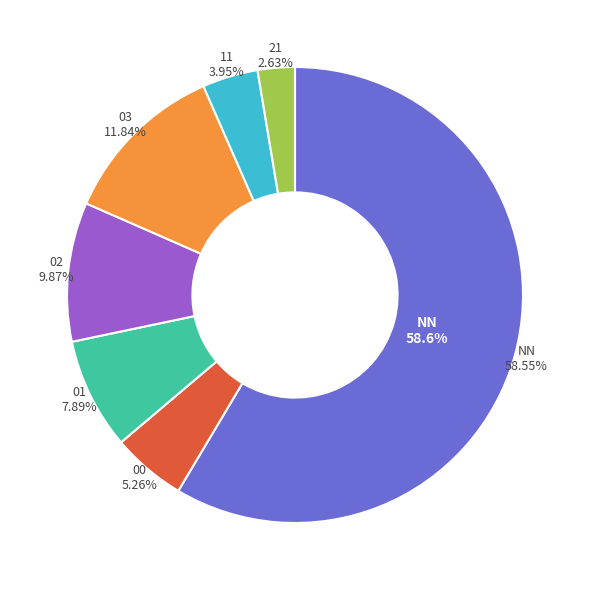

To the nearest percent, what percentage of the pie is 00?

5%